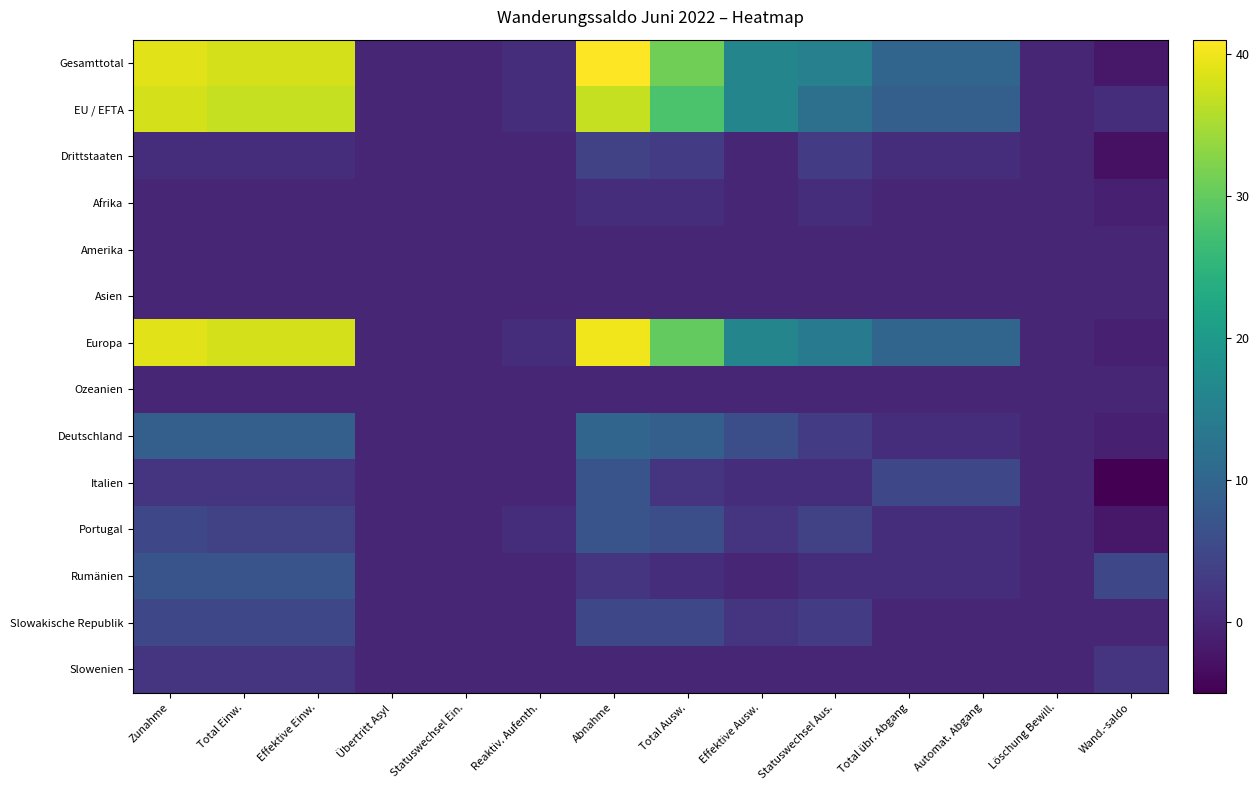

At how many categories does at least one series exceed 1?

10